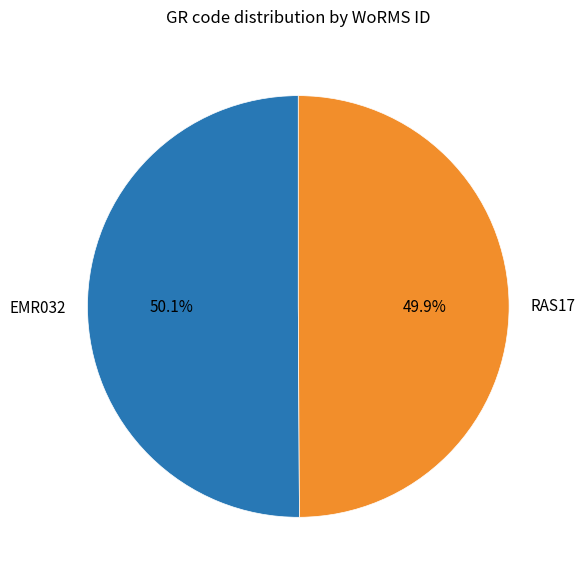

Does any single category account for the majority?

Yes